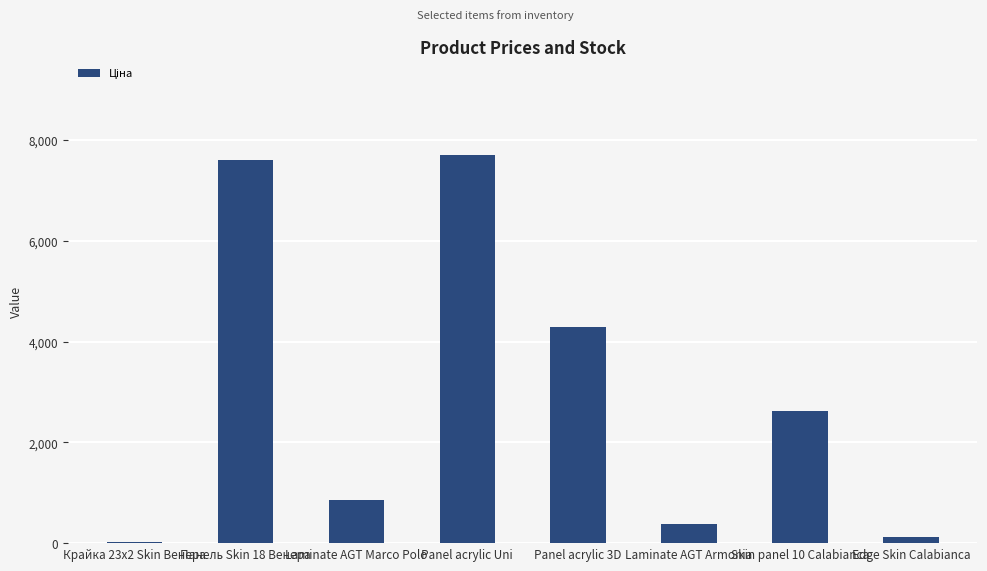

Rank the categories by value from highest to lowest.

Panel acrylic Uni, Панель Skin 18 Венера, Panel acrylic 3D, Skin panel 10 Calabianca, Laminate AGT Marco Polo, Laminate AGT Armonia, Edge Skin Calabianca, Крайка 23x2 Skin Венера